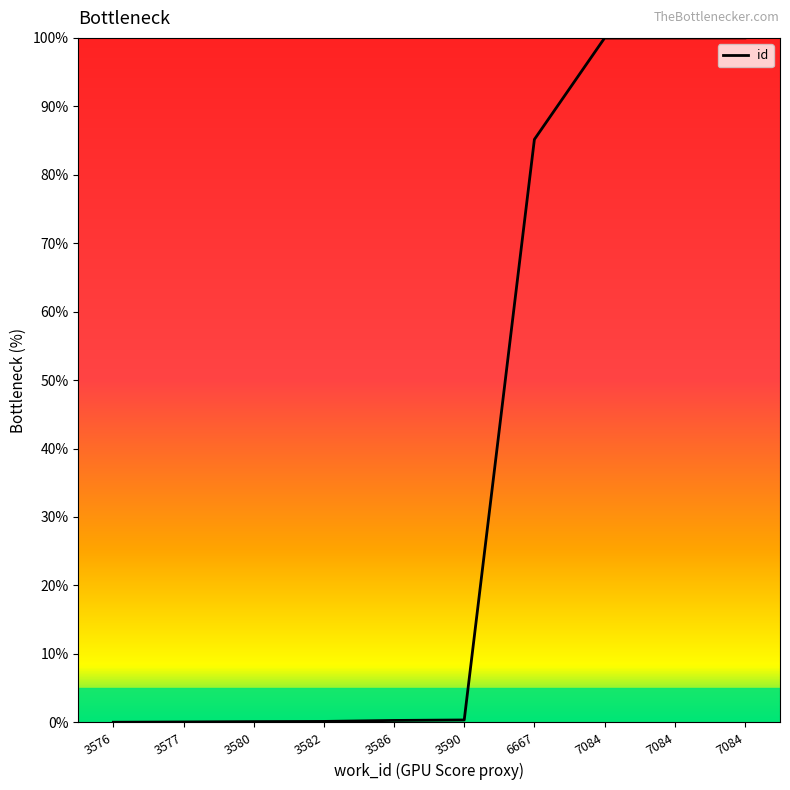

List the labels in order of value, smallest first.

3576, 3577, 3580, 3582, 3586, 3590, 6667, 7084, 7084, 7084